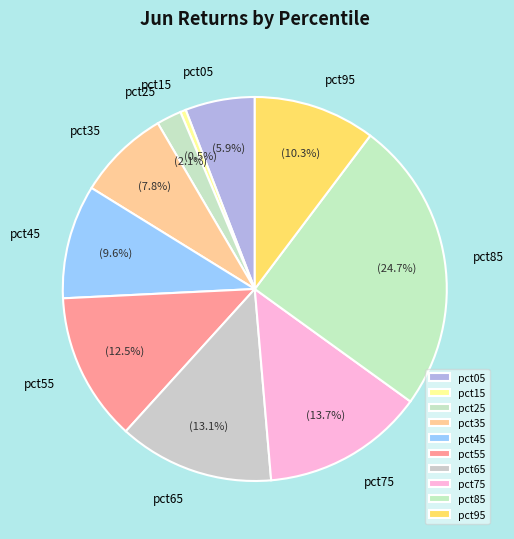

To the nearest percent, what is the average slice percentage?

10%